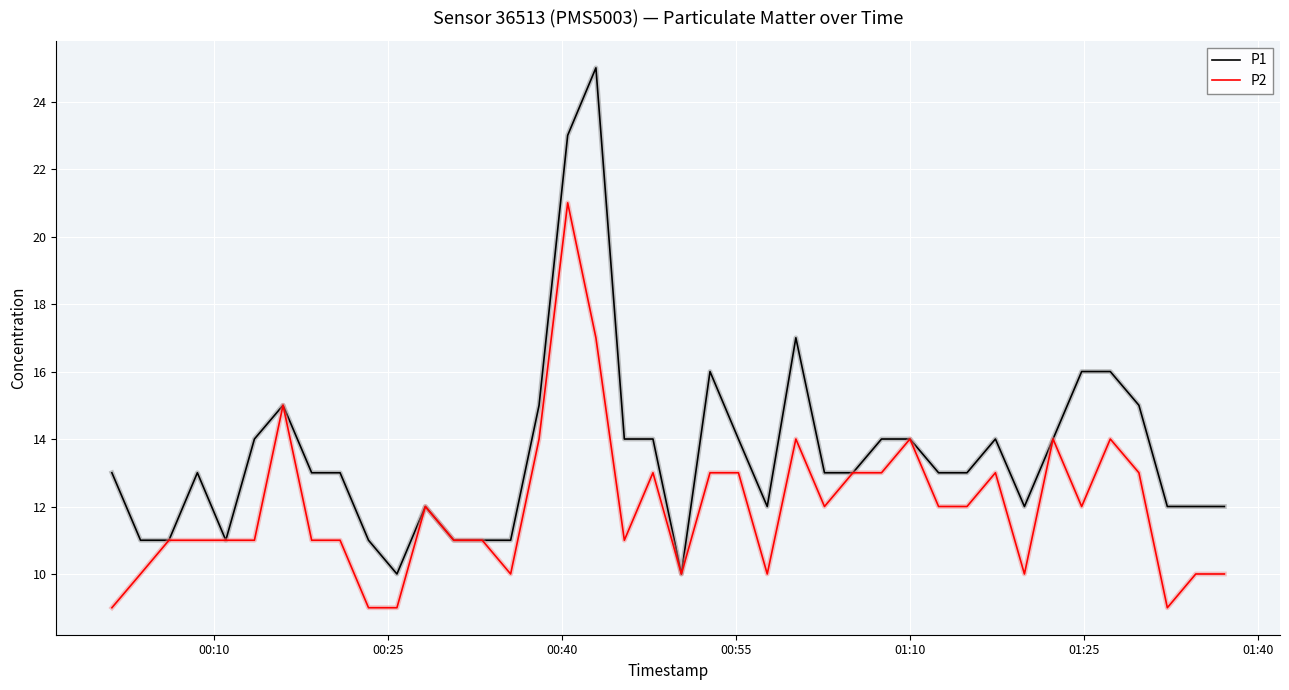

Rank the series by their average value, from lowest to highest.

P2, P1